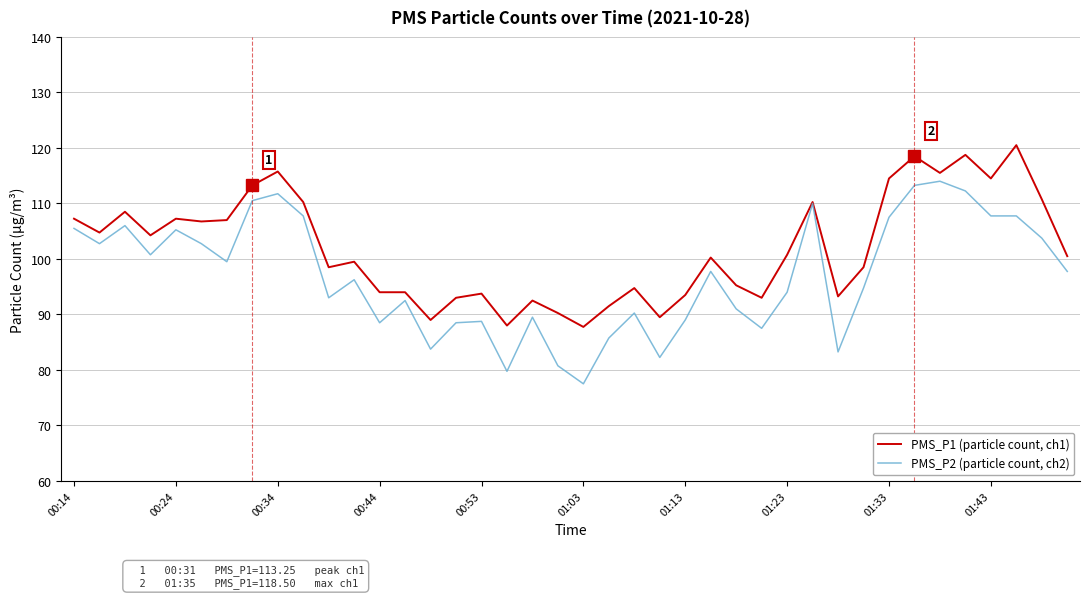

What is the minimum value shown in the chart?

77.5